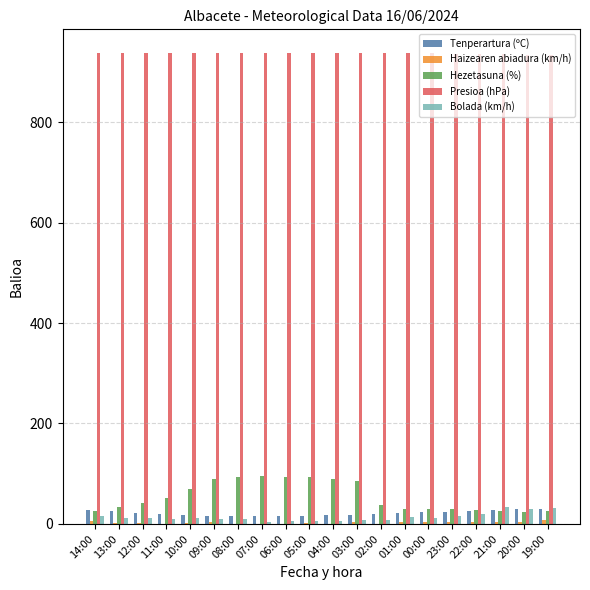

Is it true that Presioa (hPa) equals 346.9 at 14:00?

False